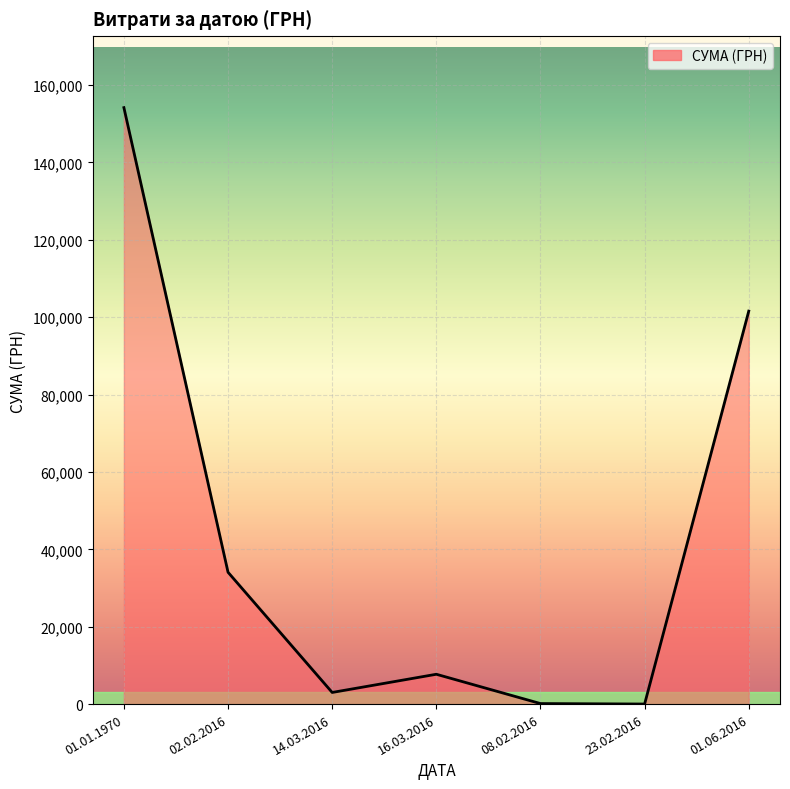

True or false: there are more than 0 points higher than both neighbors.

True